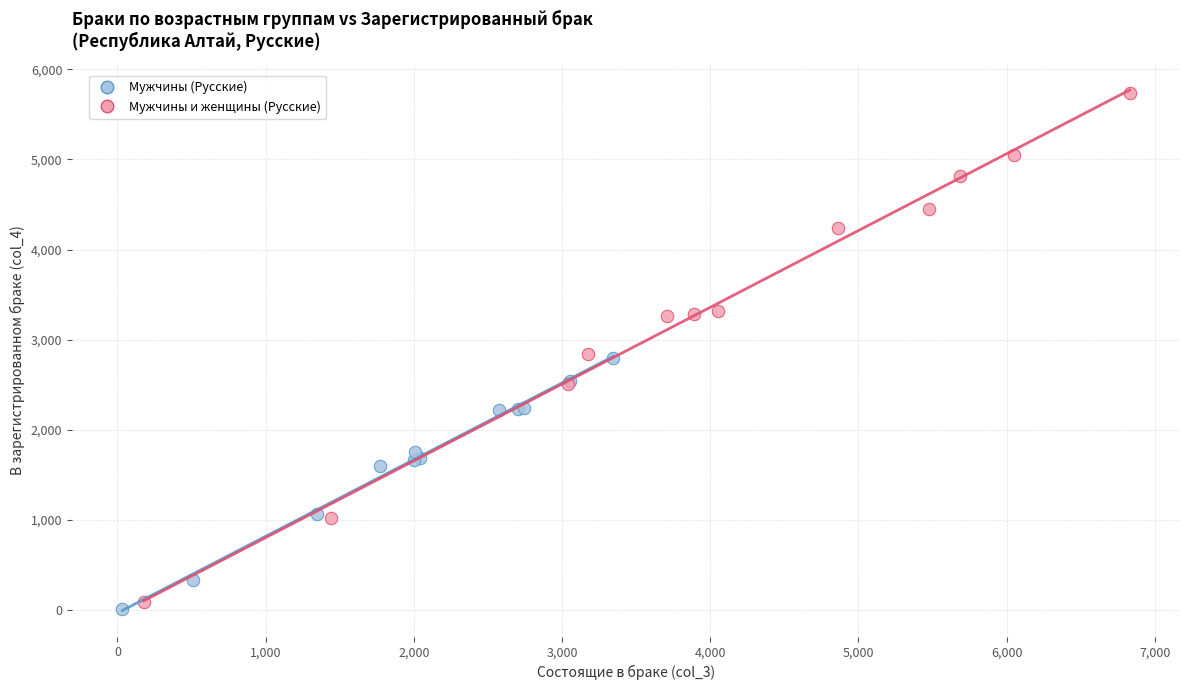

Which series has the largest Y range (max minus min)?

Мужчины и женщины (Русские)